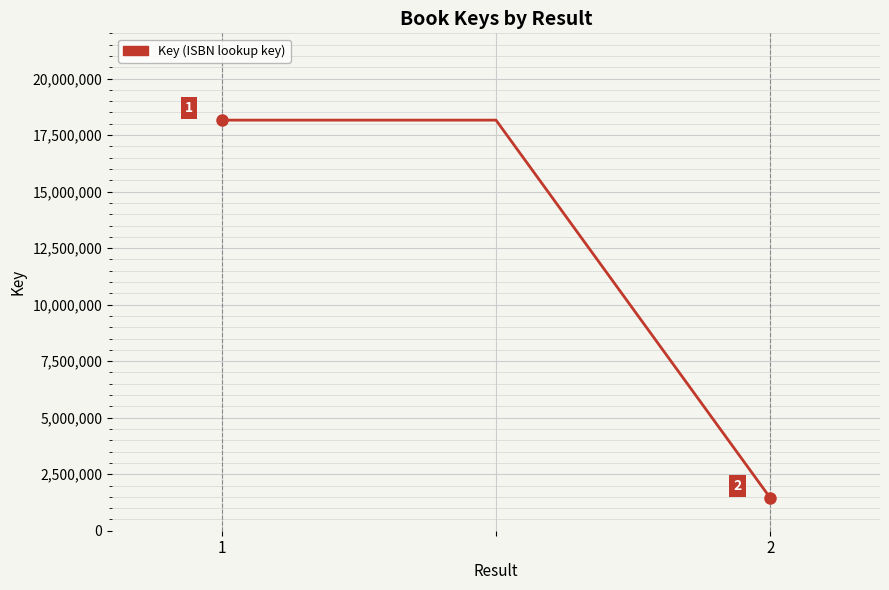

What is the minimum value shown in the chart?

1447678